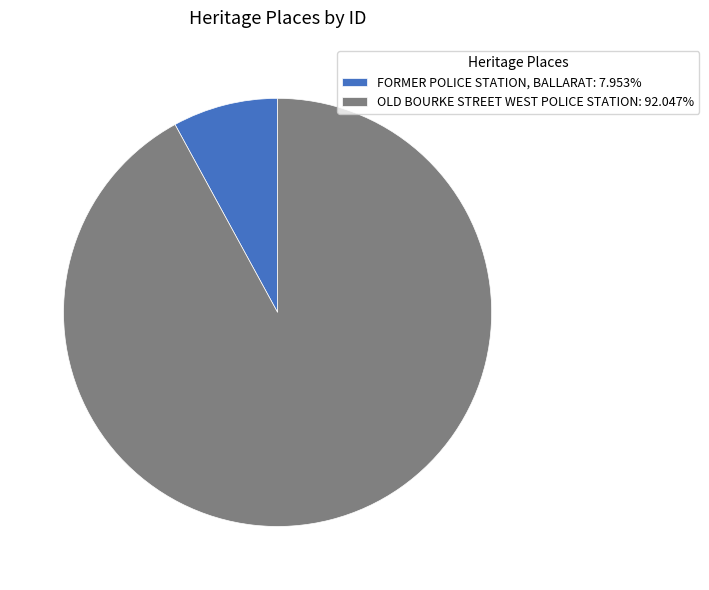

Approximately how many times larger is the value at FORMER POLICE STATION, BALLARAT compared to OLD BOURKE STREET WEST POLICE STATION?

0.1